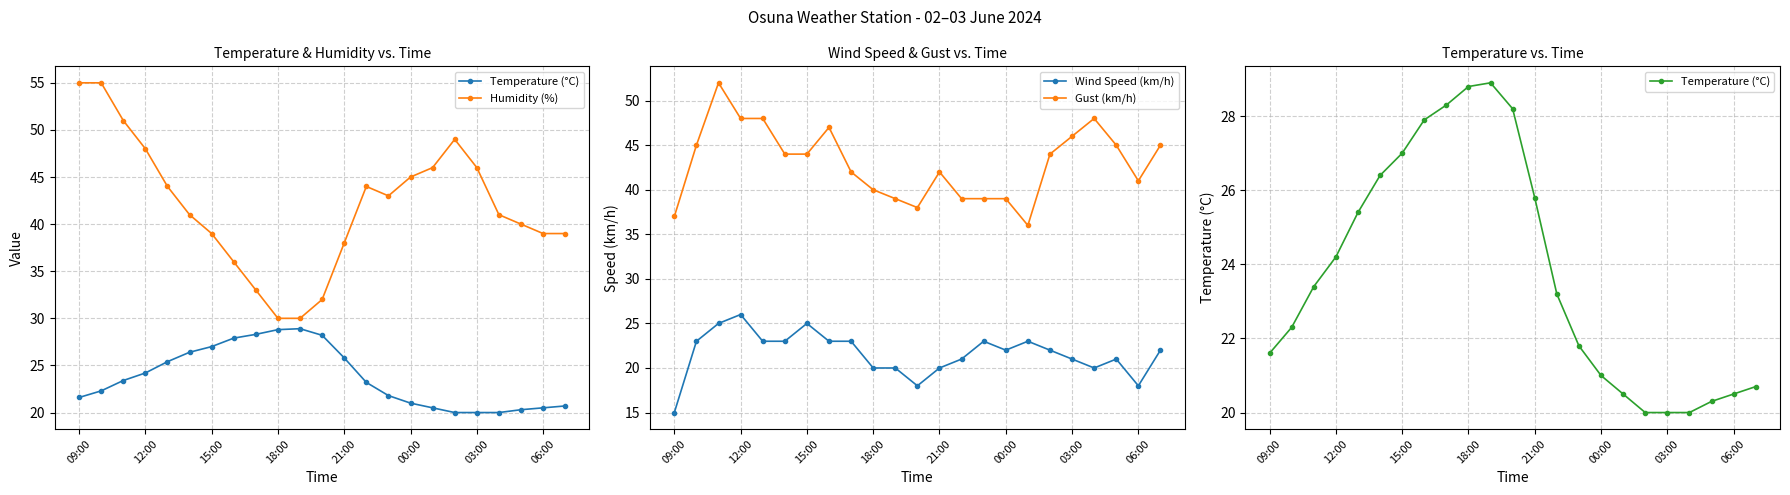

Which series has the widest spread of values?

Humidity (%)